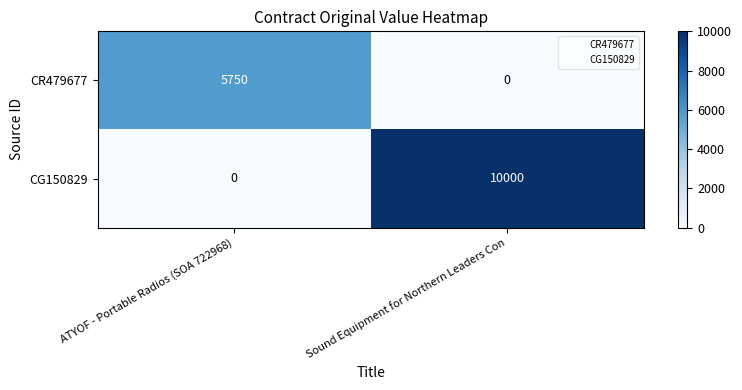

The value of CG150829 at ATYOF - Portable Radios (SOA 722968) is 0. True or false?

True